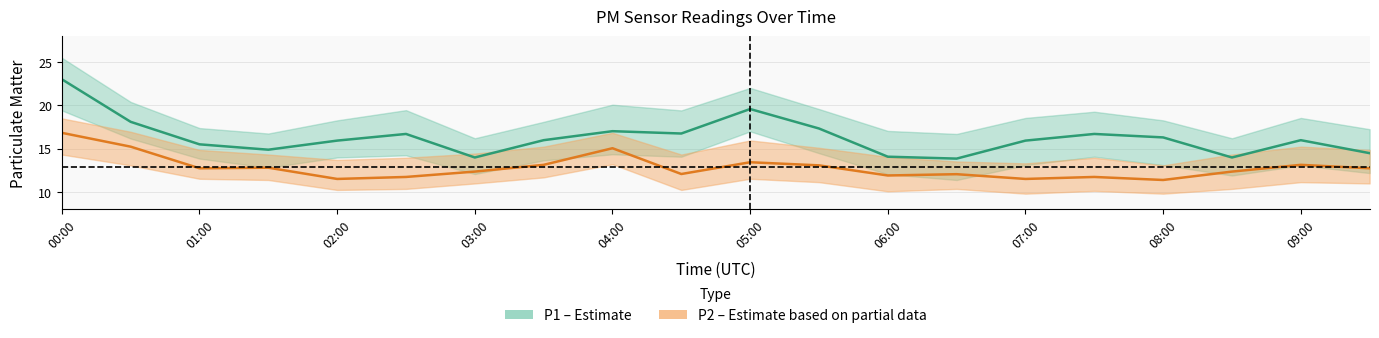

What is the sum of all P1_upper values?

375.0